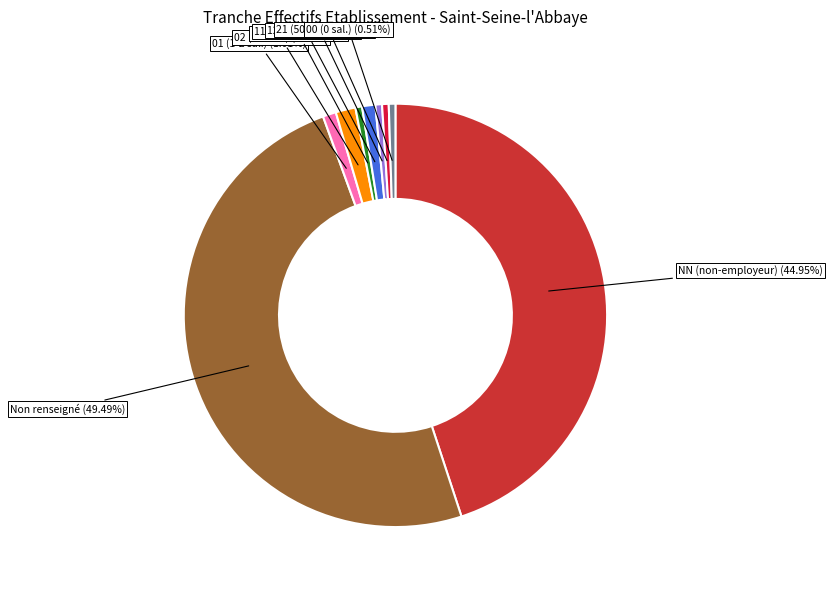

Do 11 (10-19 sal.) and 12 (20-49 sal.) together represent more than half of the pie?

No